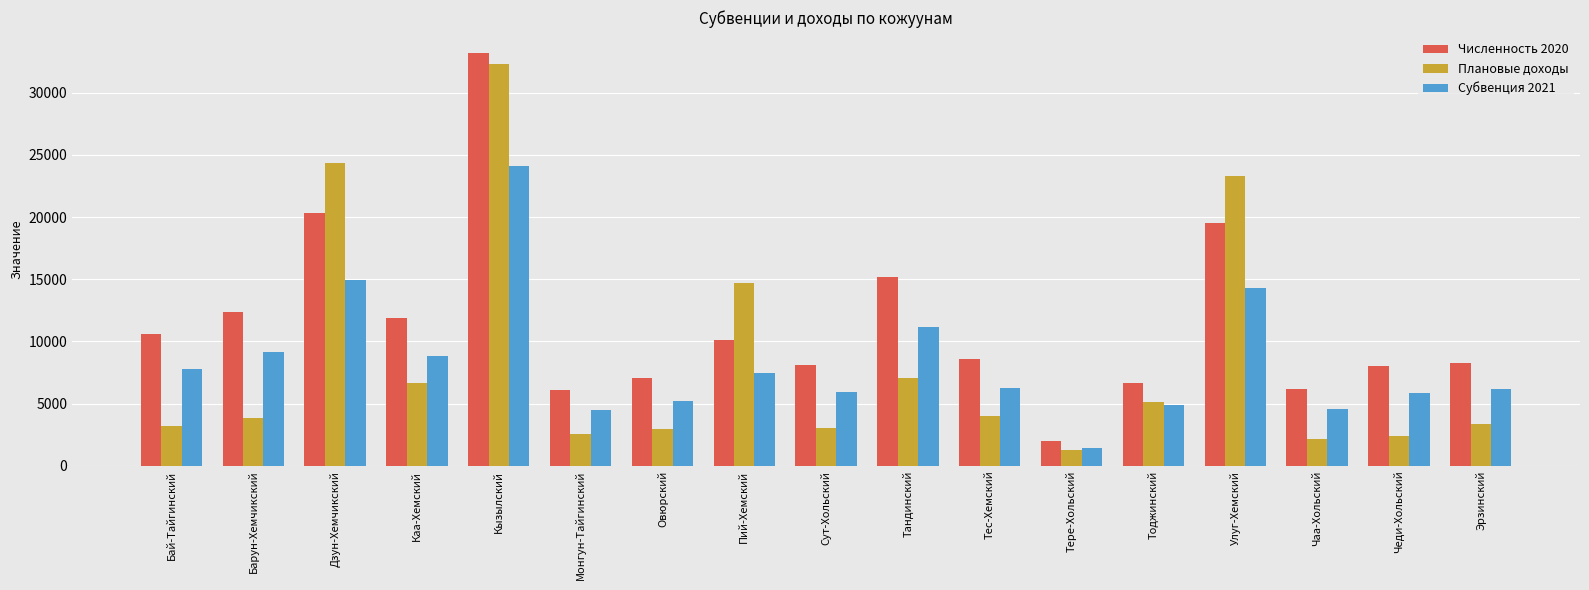

At which category is the sum across all series the highest?

Кызылский